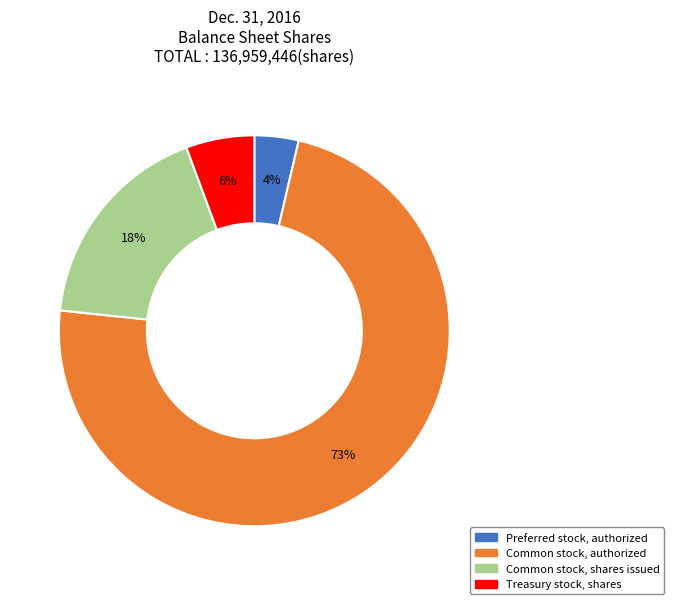

Does any single category account for the majority?

Yes